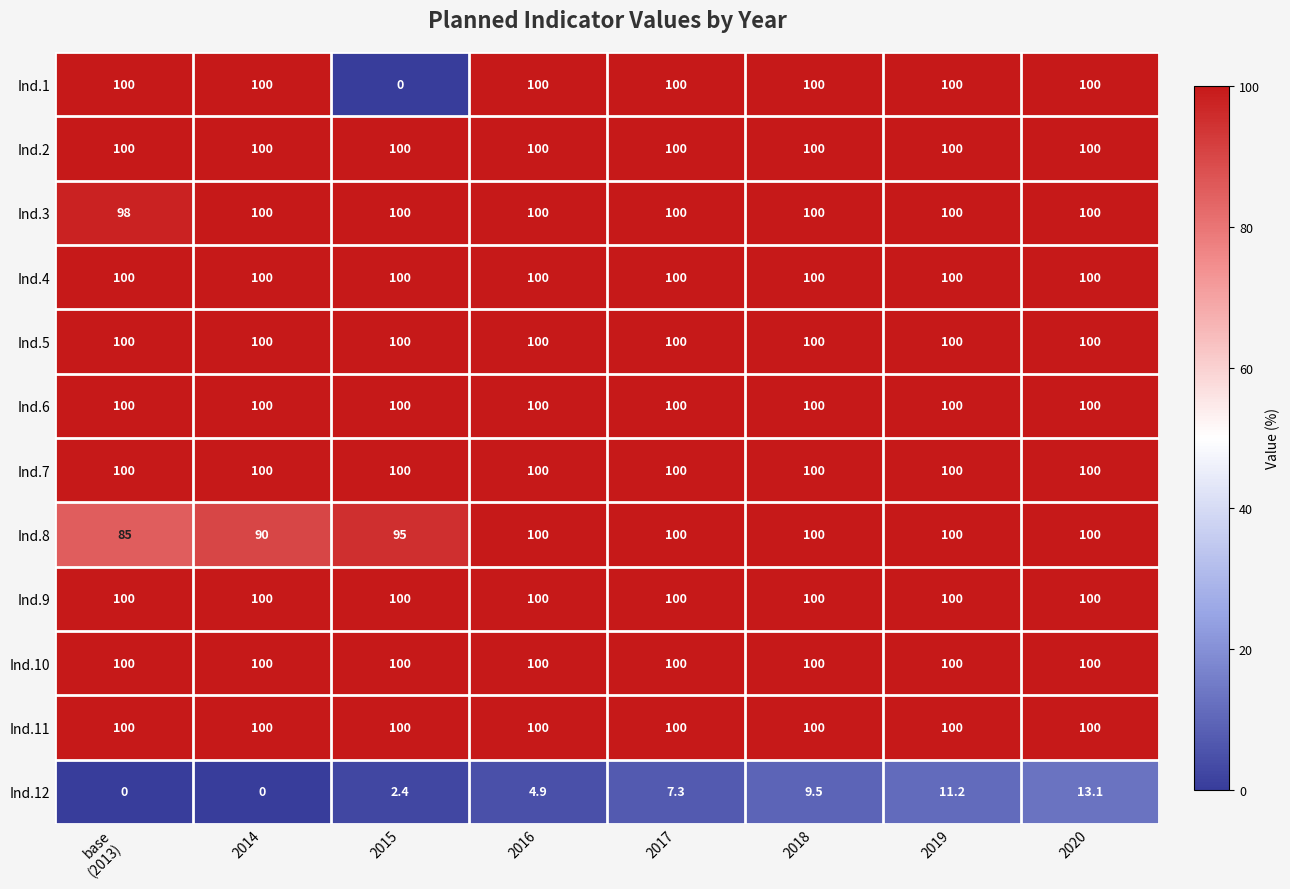

The Ind.3 series shows 138.8 at 2017. True or false?

False